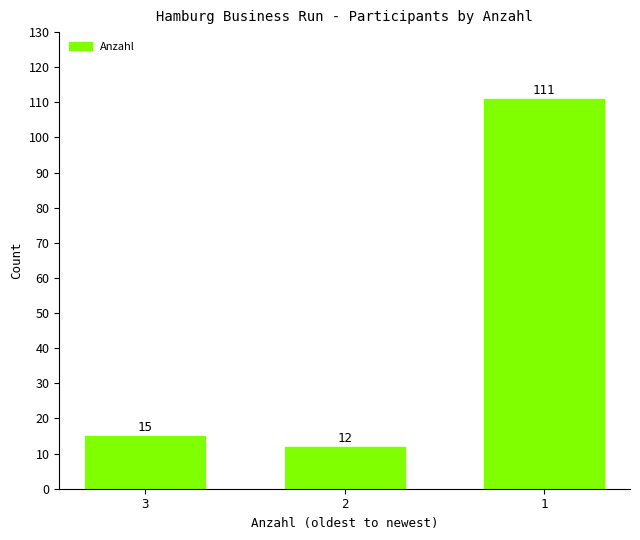

Reading right to left, transcribe all the data shown in this chart.

111	12	15